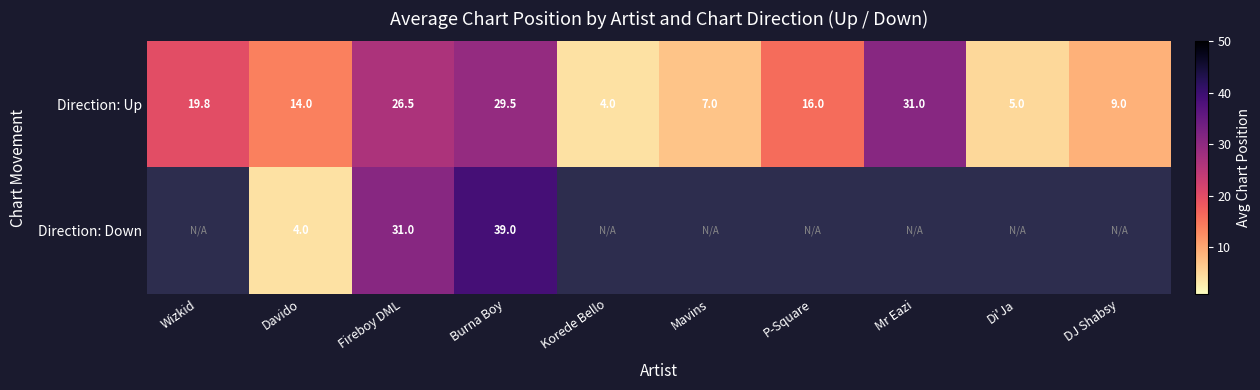

Rank the series at Burna Boy from highest to lowest value.

Direction: Down, Direction: Up